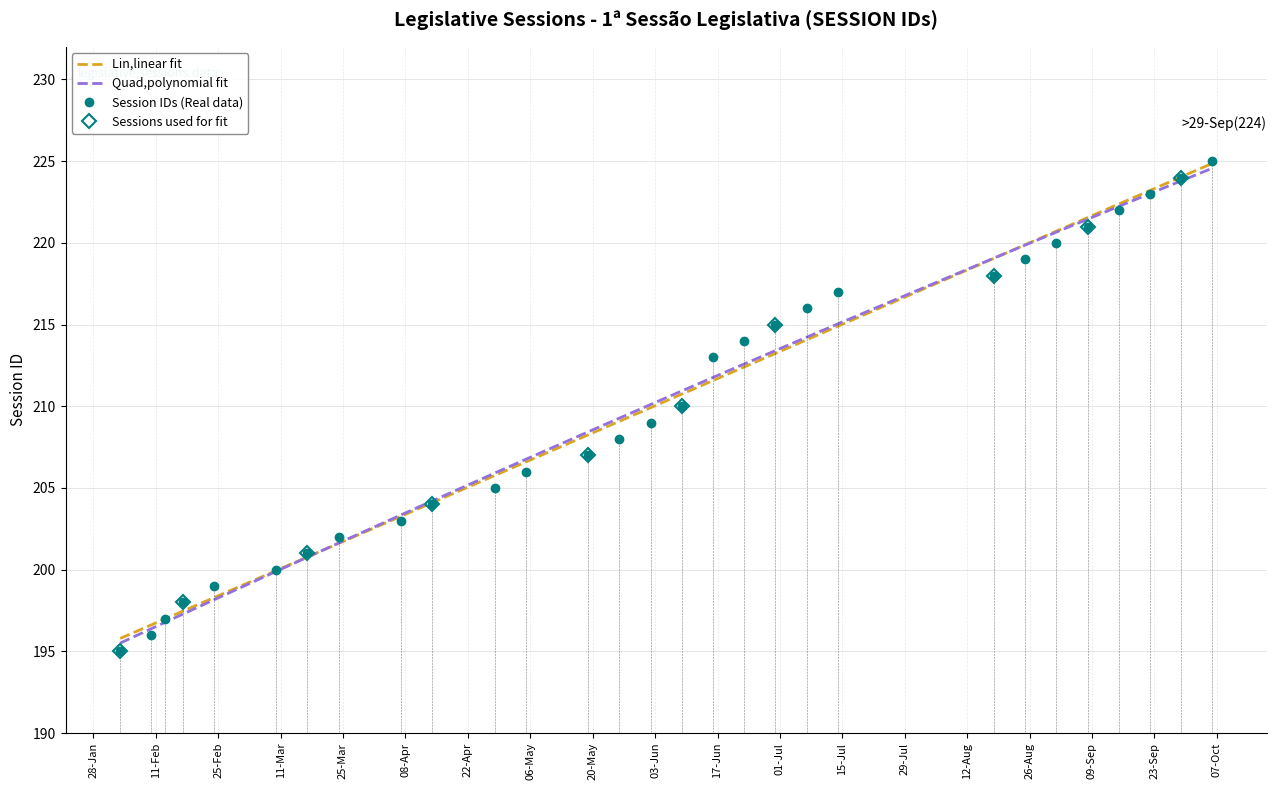

Reading left to right, what are all the values shown in this chart?

195	196	197	198	199	200	201	202	203	204	205	206	207	208	209	210	213	214	215	216	217	218	219	220	221	222	223	224	225